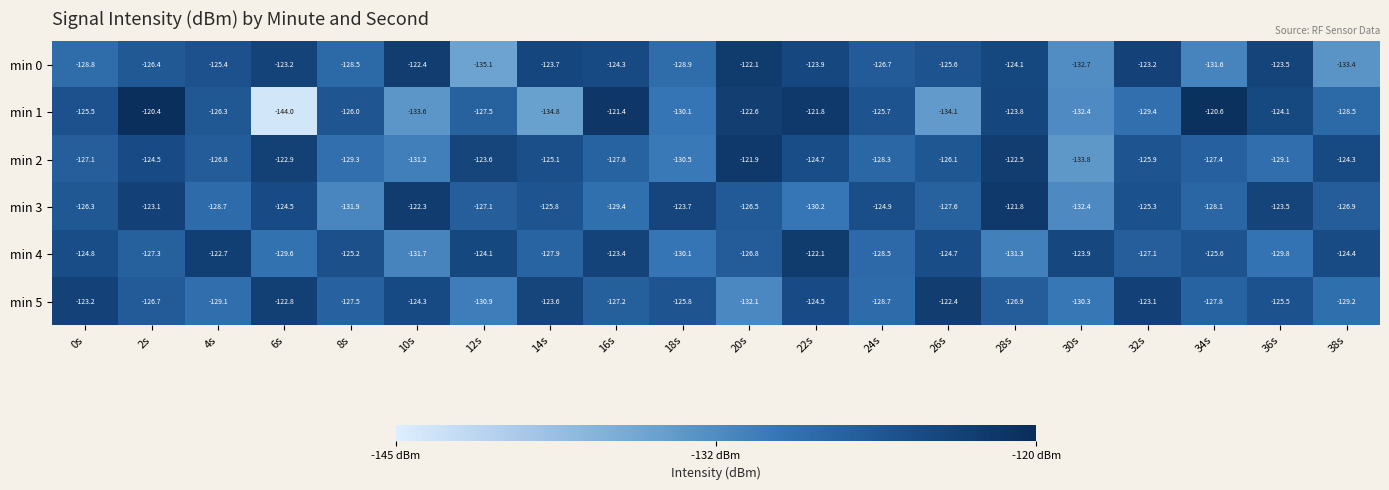

What is the maximum value shown in the chart?

-120.4